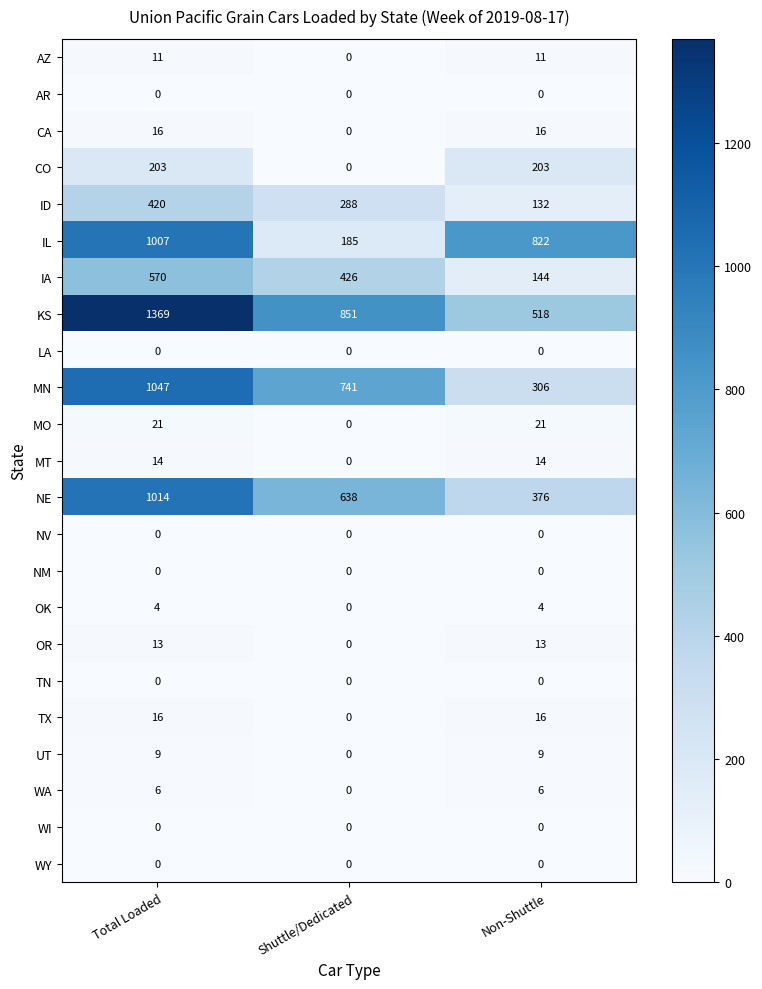

At which category is the sum across all series the highest?

Total Loaded